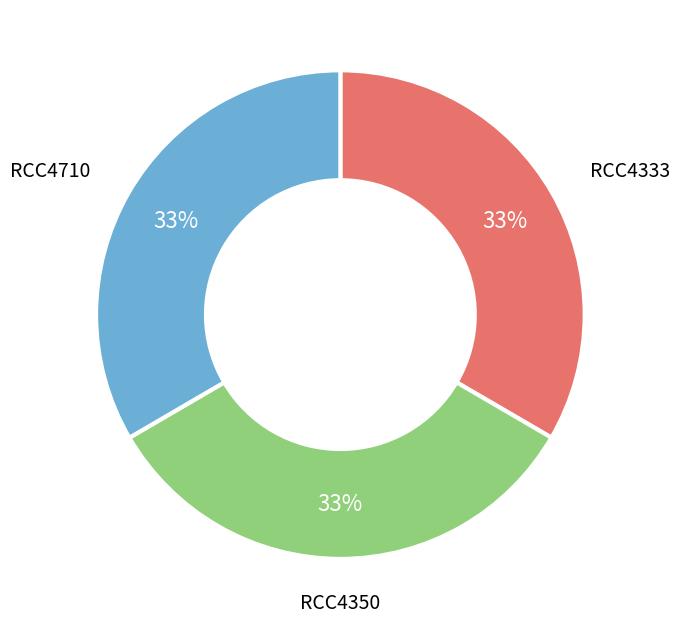

Is there a majority slice in this chart?

No